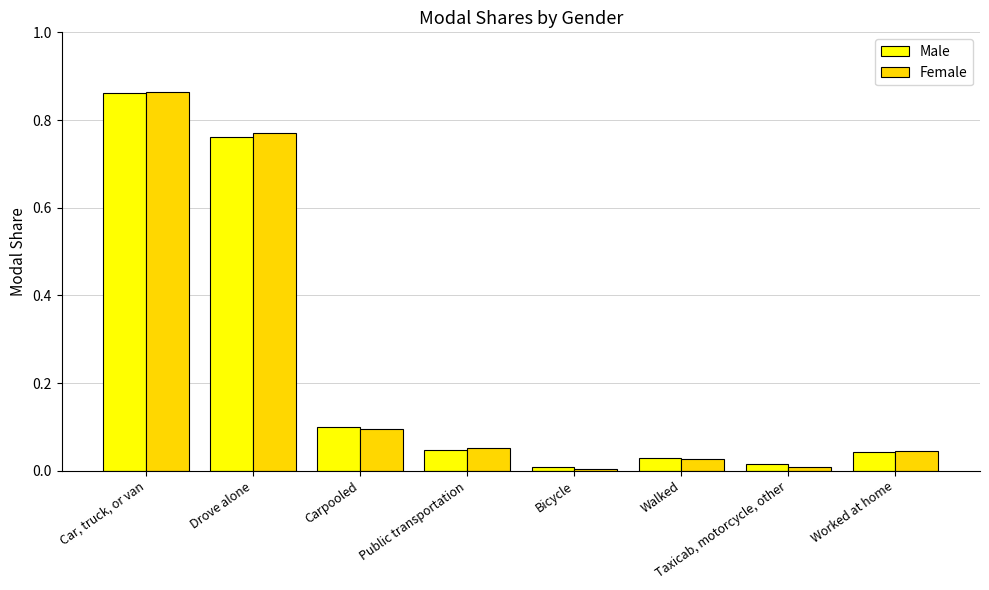

What is the total value across all series at Drove alone?

1.5